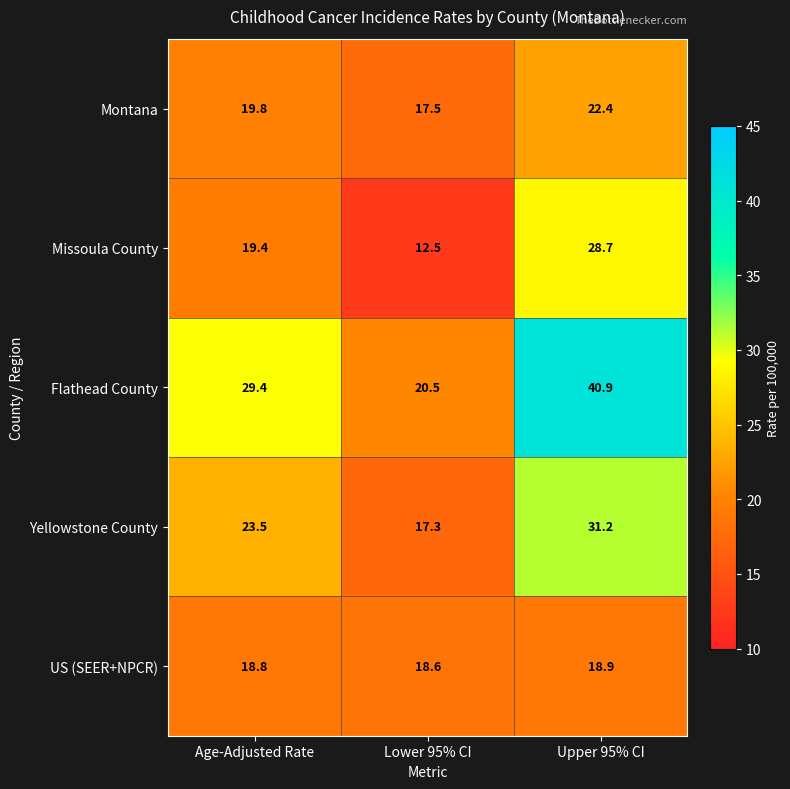

Between Age-Adjusted Rate and Upper 95% CI, which series saw the biggest shift?

Flathead County